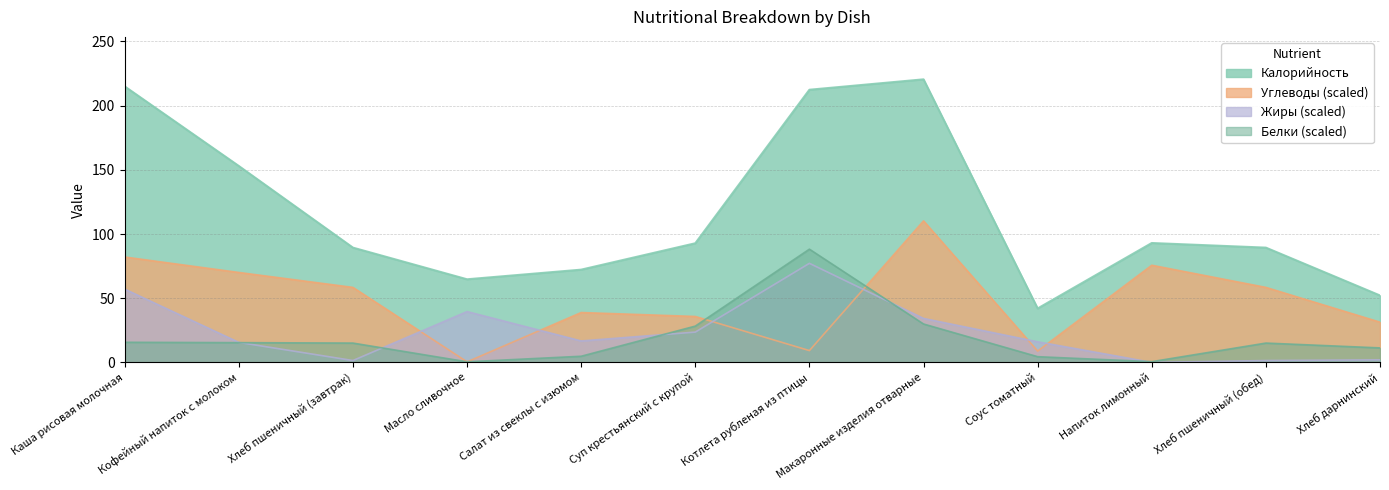

Is the value of Калорийность at Хлеб дарнинский greater than the value of Углеводы at Котлета рубленая из птицы?

Yes